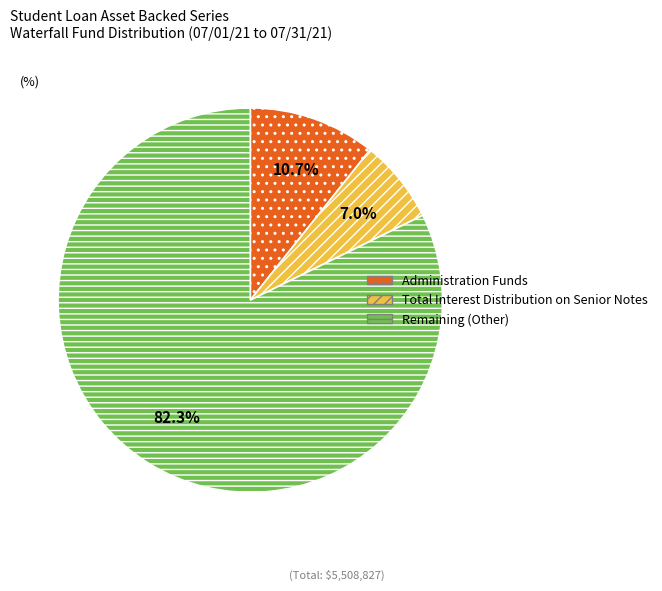

To the nearest percent, what is the difference between the largest and smallest slice percentages?

75%